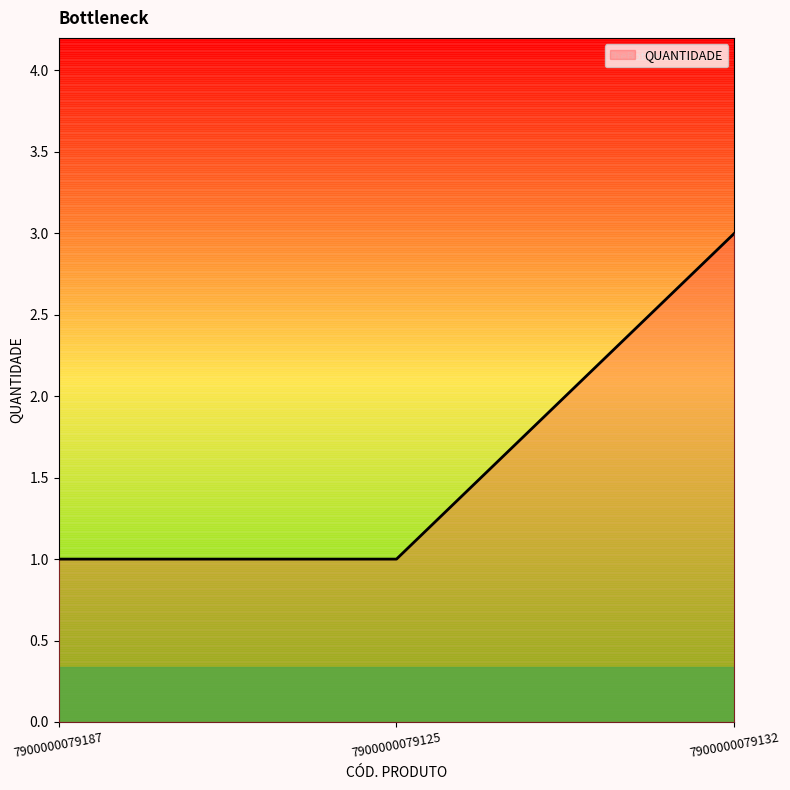

What position from the right is 7900000079187?

3